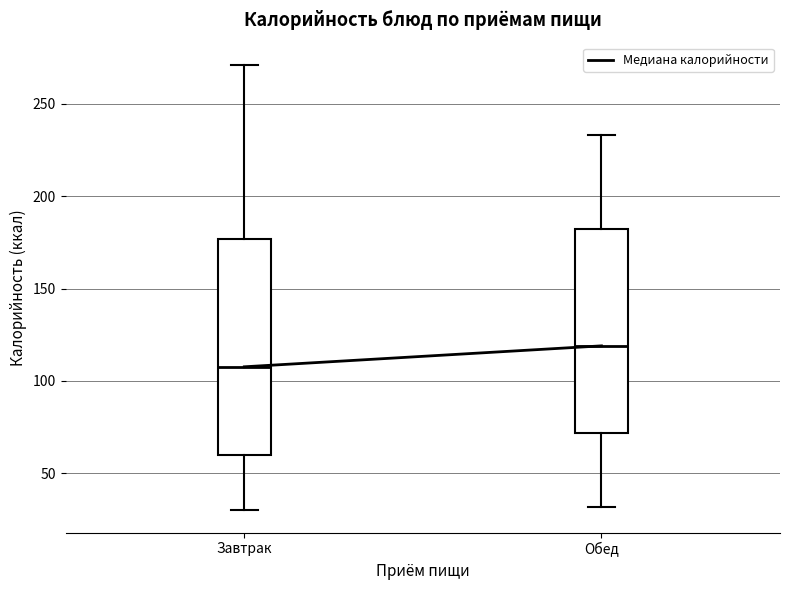

Which box is the tallest, from its lower edge to its upper edge?

Завтрак